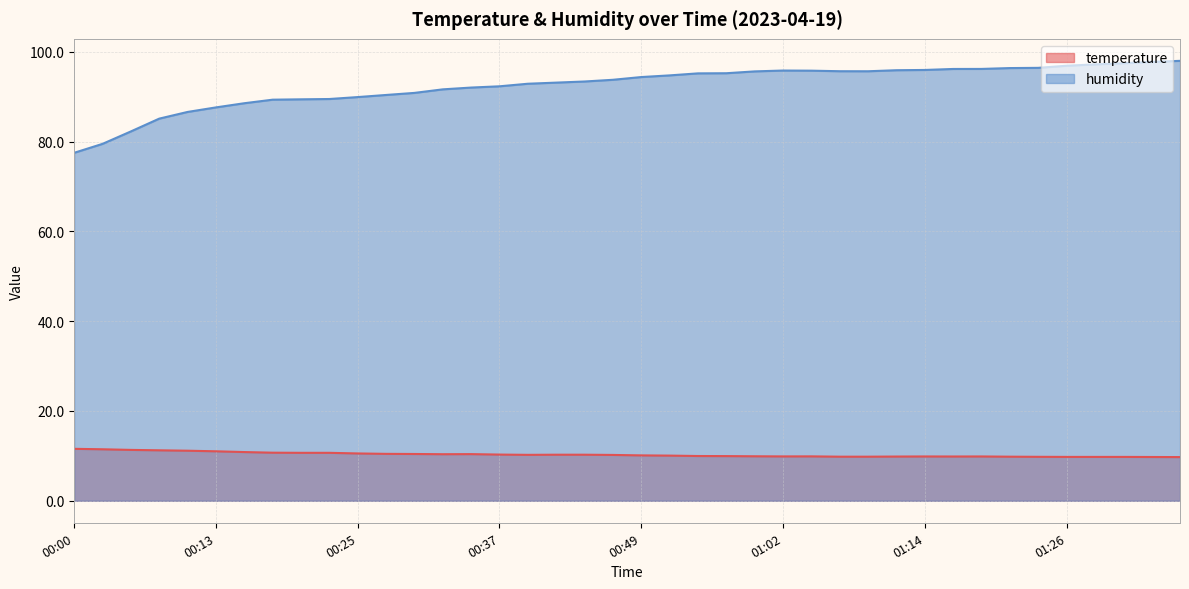

True or false: temperature and humidity intersect in this chart.

False